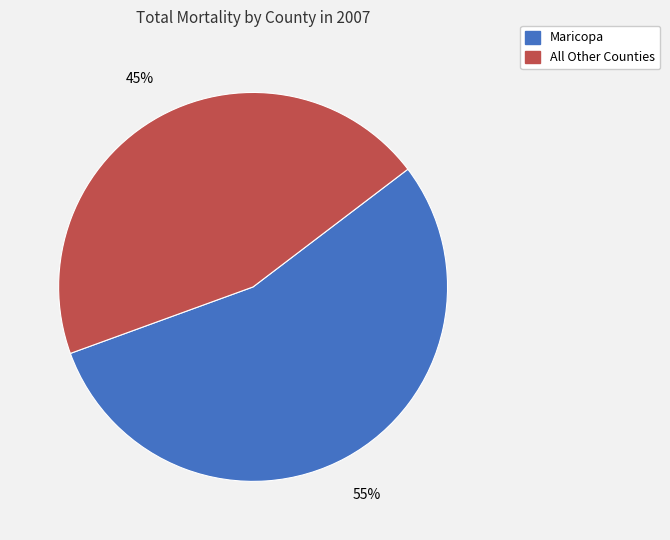

To the nearest percent, what is the average slice percentage?

50%